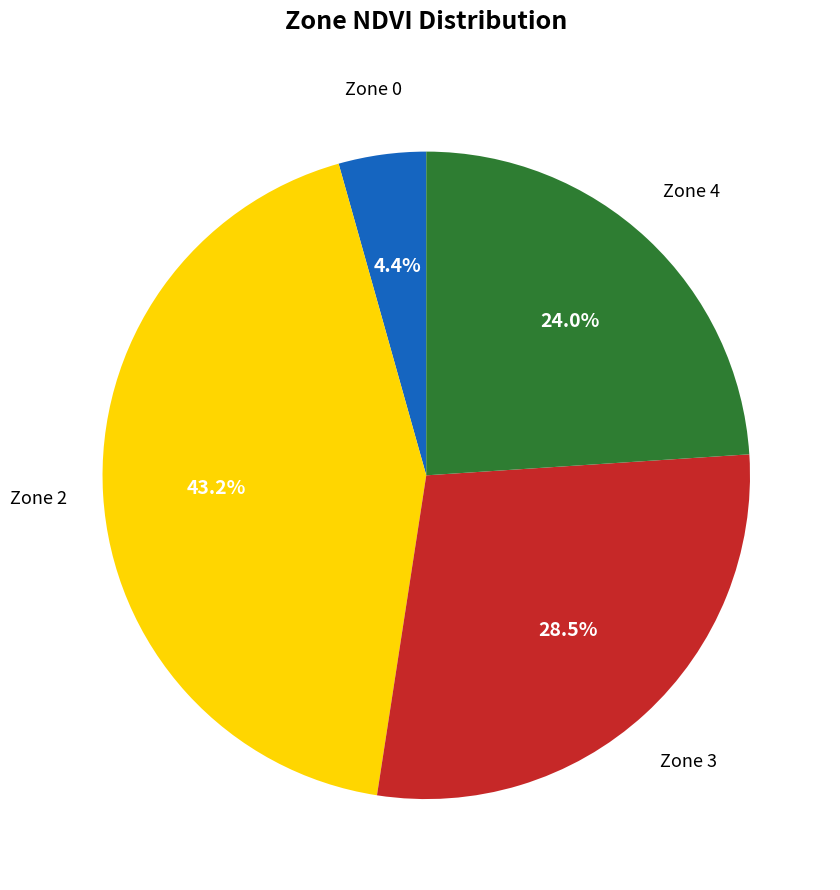

Is there a majority slice in this chart?

No